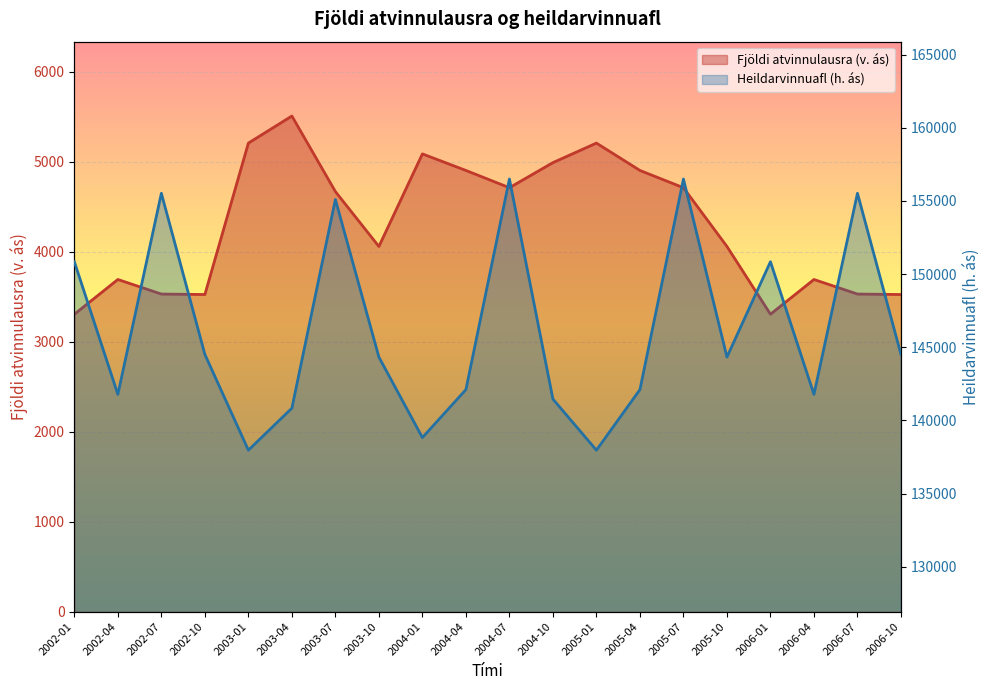

Where is the first local minimum for Fjöldi atvinnulausra (v. ás)?

2002-10